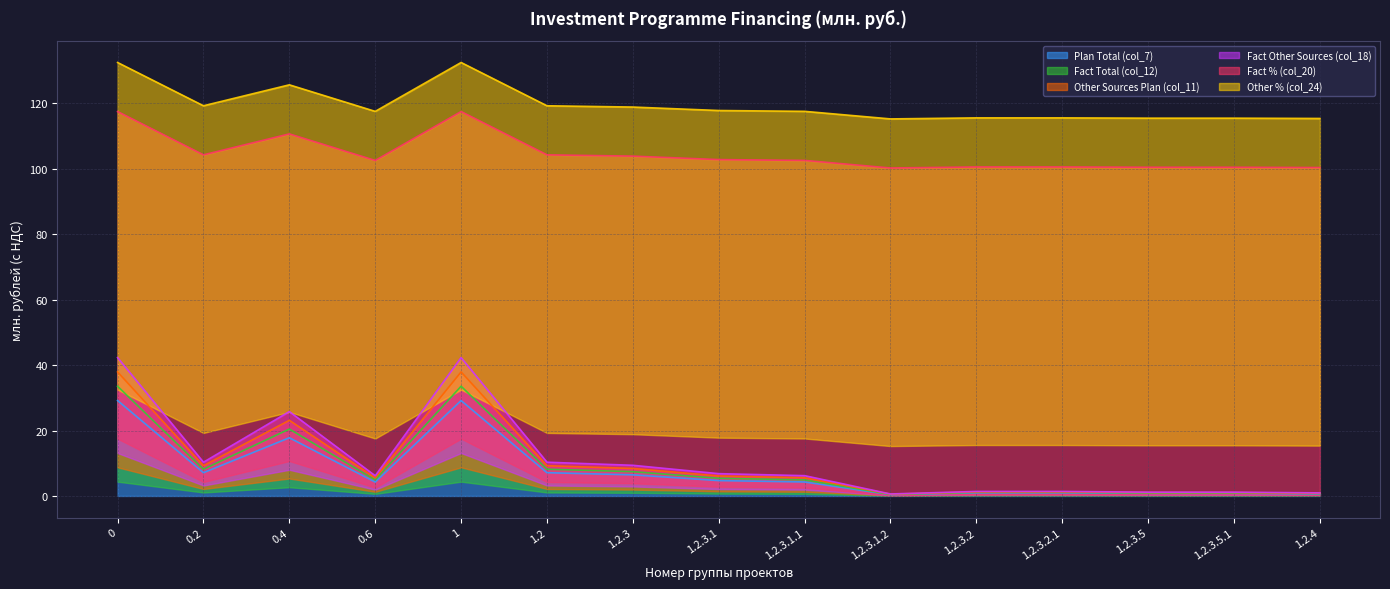

Does the chart display data point markers on the line(s)?

No